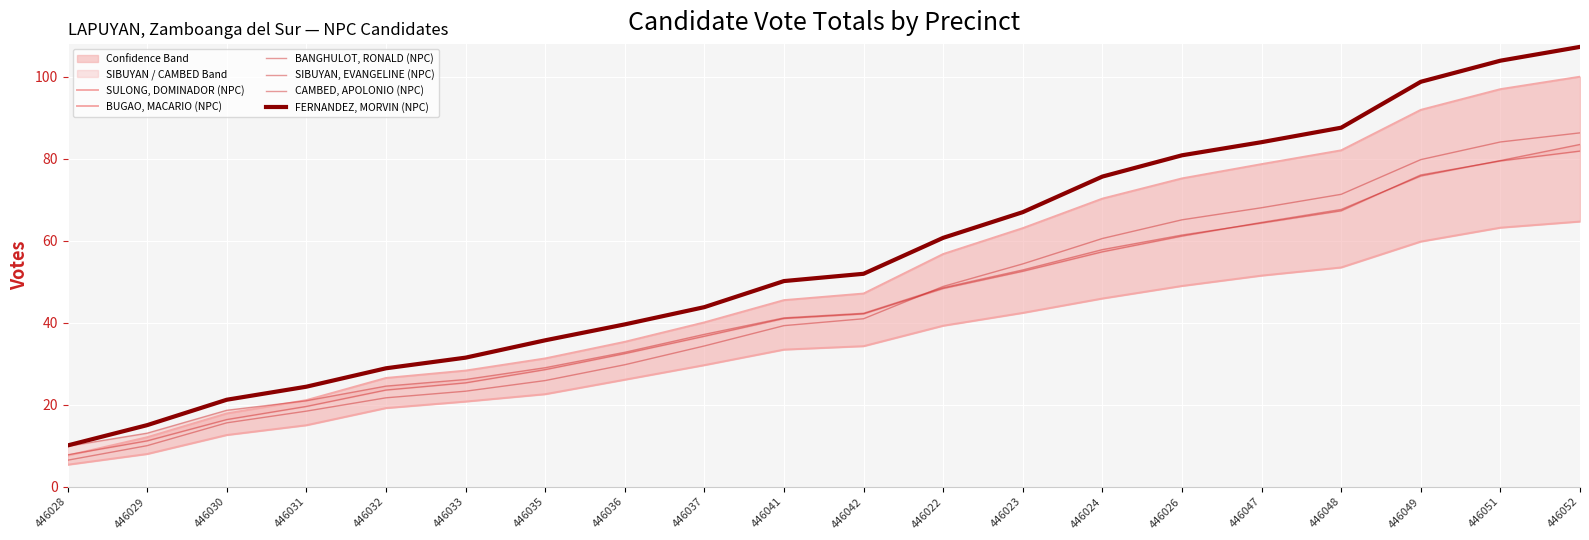

True or false: CAMBED, APOLONIO (NPC) and BUGAO, MACARIO (NPC) intersect in this chart.

False